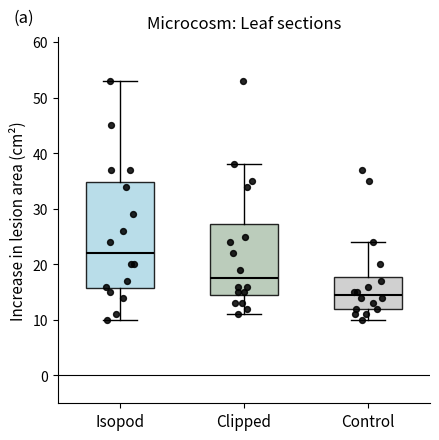

Reading left to right, read every box against the y-axis: the position of its median line, the range the box covers, and the ends of its whiskers. The values are not printed on the chart, so give them approximately, as read against the axis.

Isopod: median 22, box 16 to 35, whiskers 10 to 53
Clipped: median 18, box 15 to 27, whiskers 11 to 38
Control: median 15, box 12 to 18, whiskers 10 to 24